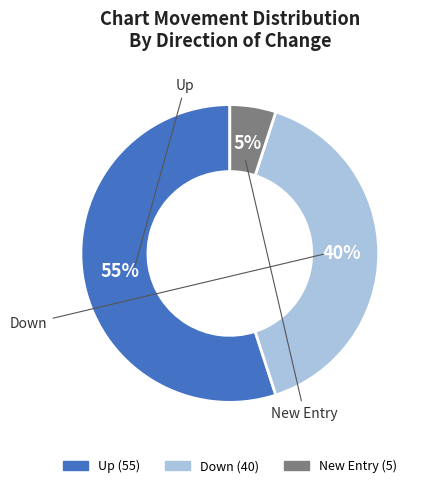

Does any single category account for the majority?

Yes